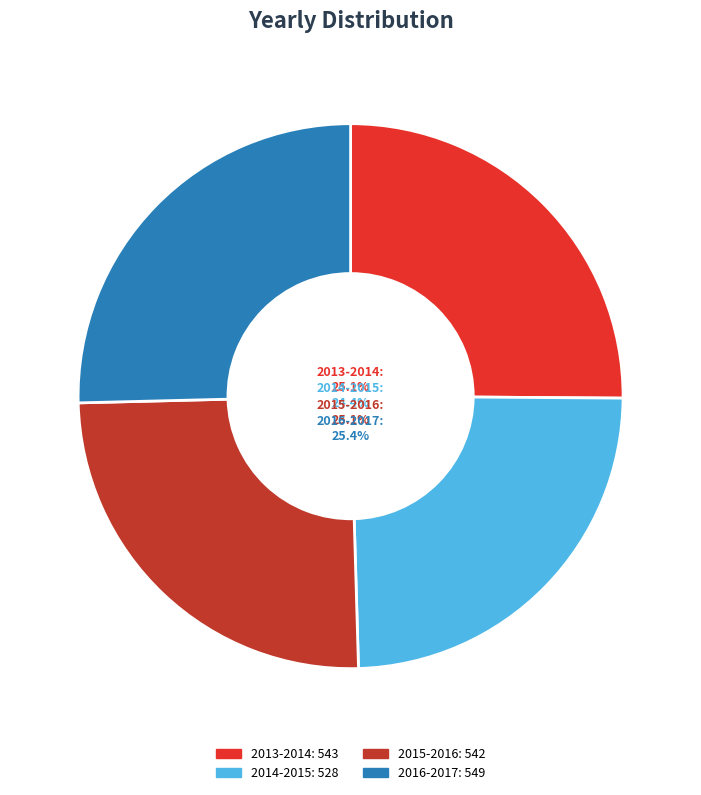

To the nearest percent, what portion does 2016-2017 represent?

25%